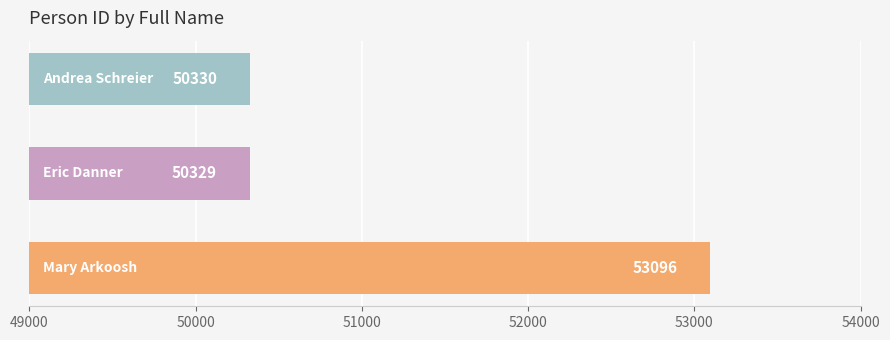

What is the value of the 3rd bar from the top?

53096